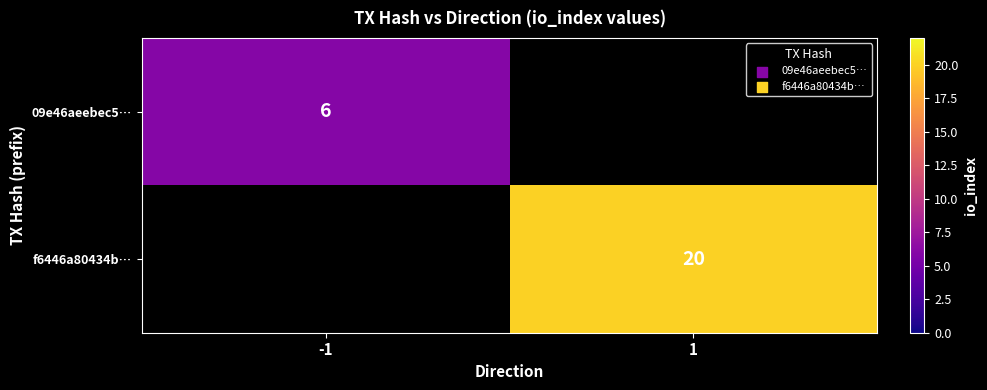

What is the total value across all series at -1?

6